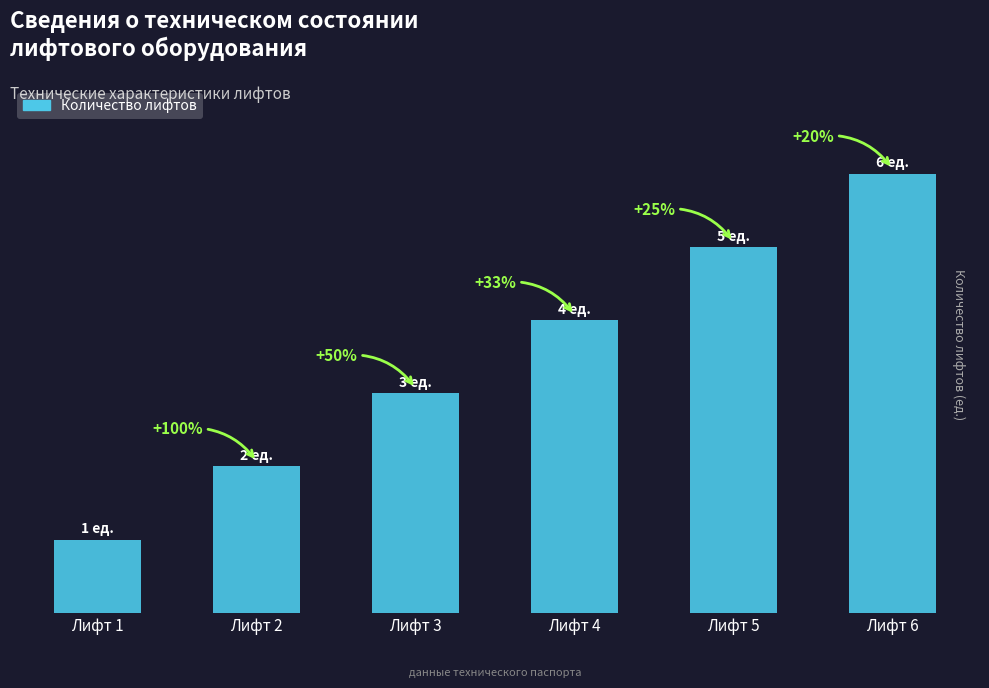

What is the maximum value shown in the chart?

6